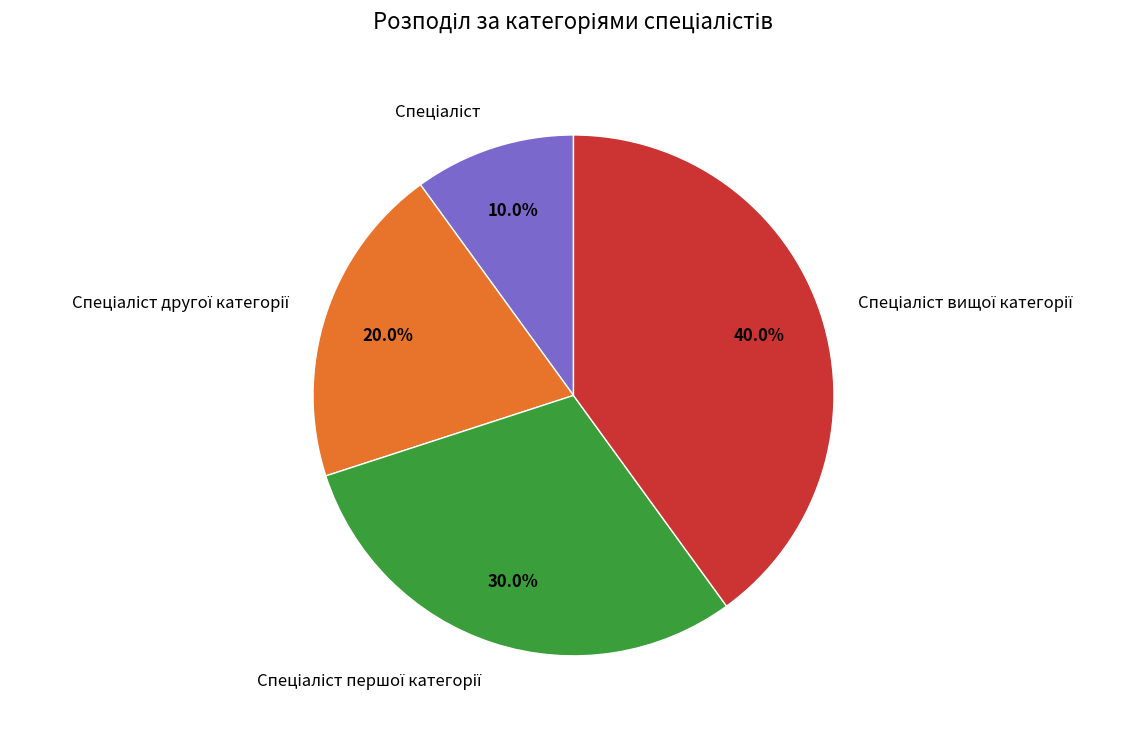

Does any single category account for the majority?

No